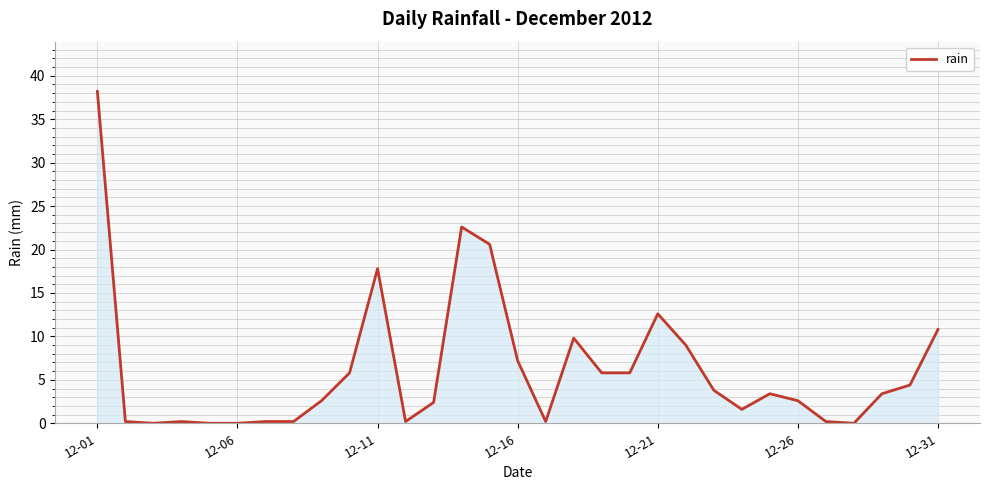

Does the chart have visible grid lines?

Yes